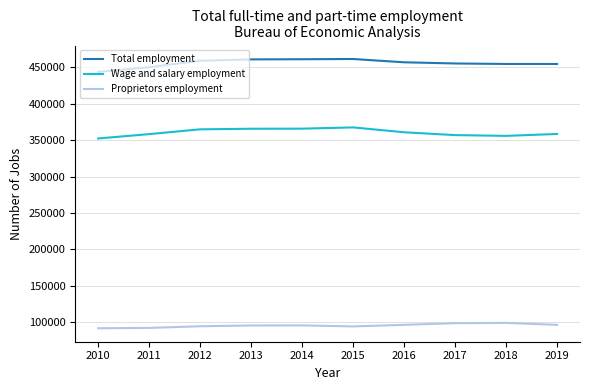

What value does the Wage and salary employment series have at 2017, to the nearest 100?

357000